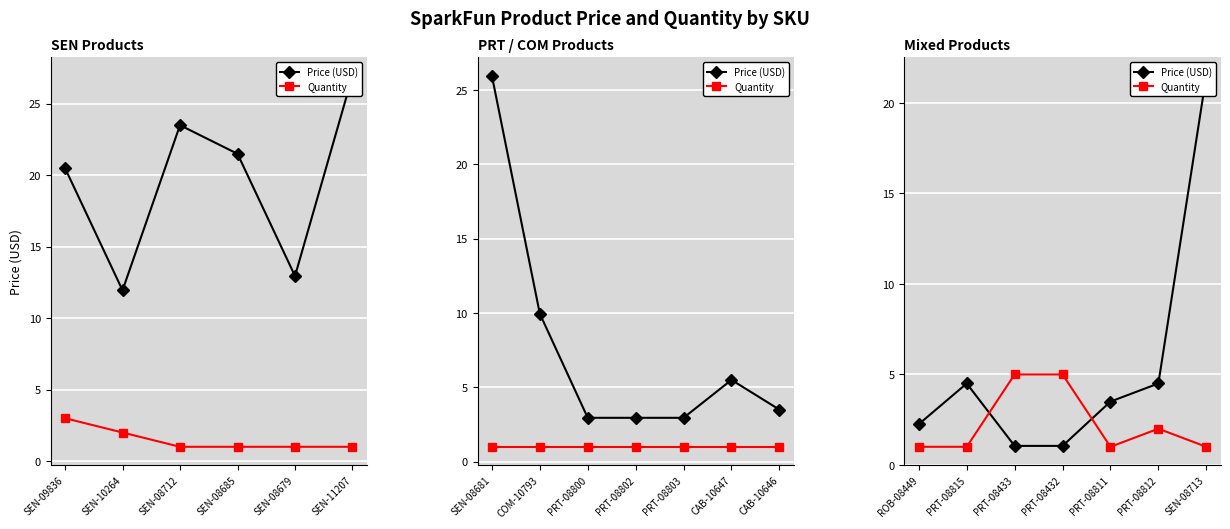

What is the highest value of the Price (USD) series?

21.5